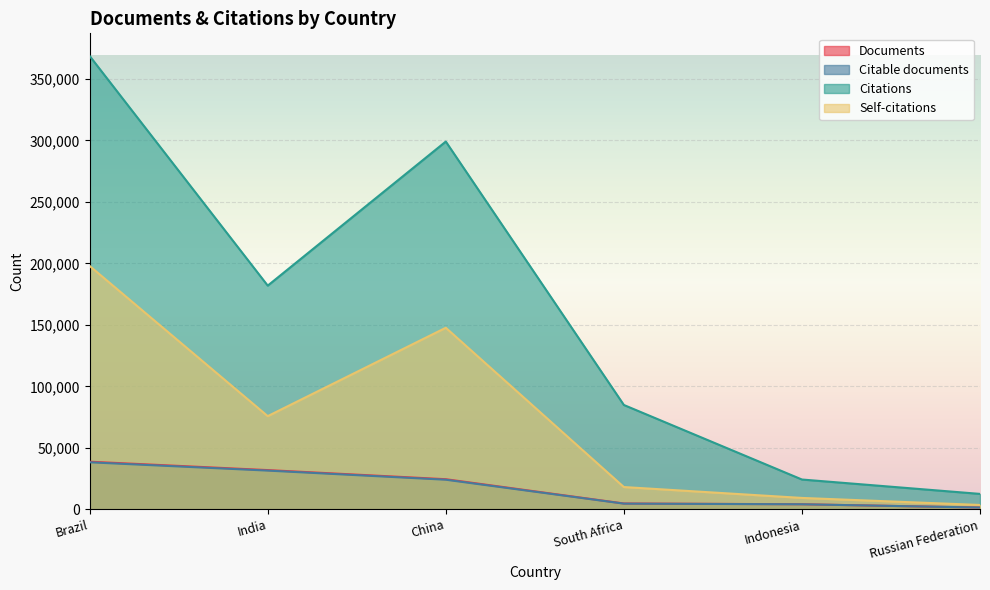

Reading left to right, extract all data points from this chart.

Documents: Brazil=38704	India=31877	China=24457	South Africa=4709	Indonesia=4081	Russian Federation=1409
Citable documents: Brazil=38223	India=31468	China=24047	South Africa=4590	Indonesia=4068	Russian Federation=1398
Citations: Brazil=368734	India=181934	China=299133	South Africa=84842	Indonesia=24204	Russian Federation=12506
Self-citations: Brazil=197923	India=75760	China=147656	South Africa=18083	Indonesia=9227	Russian Federation=3500